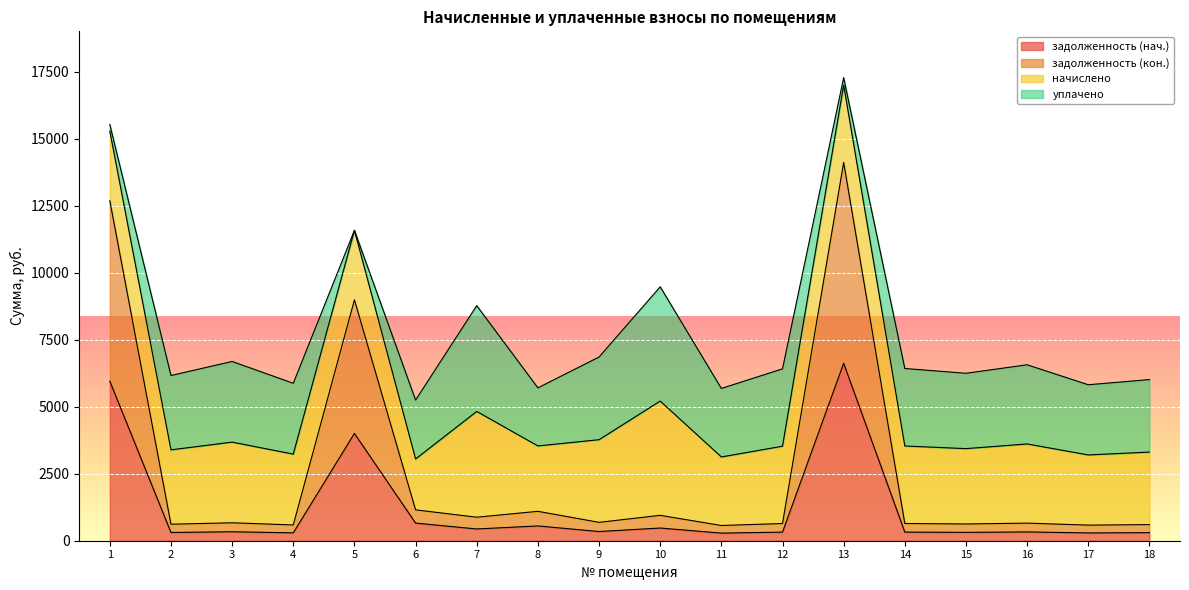

At which category is the sum across all series the highest?

13